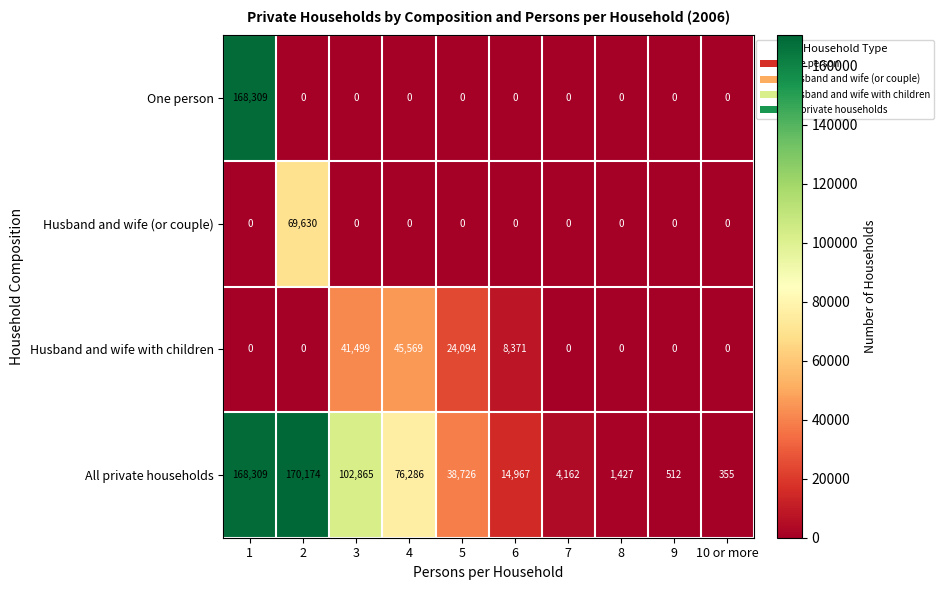

Count the number of data series in this chart.

4